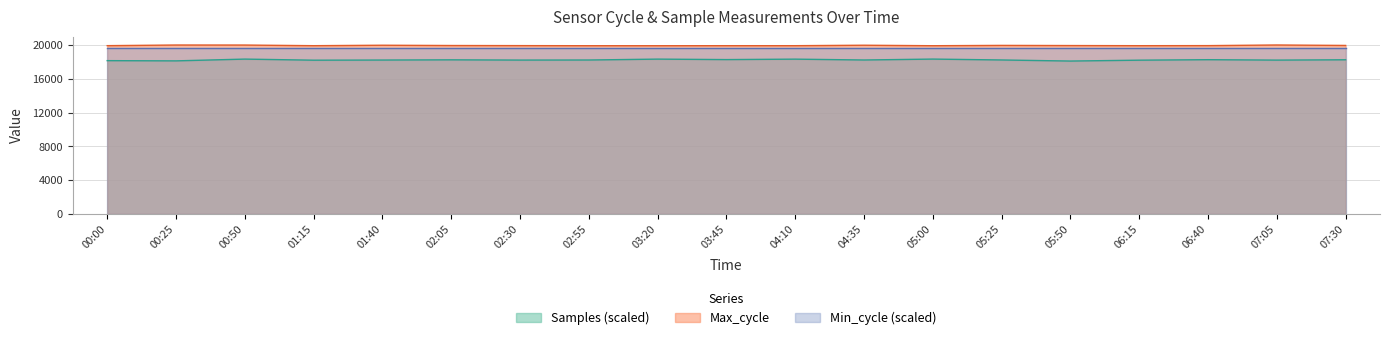

Does the chart have visible grid lines?

Yes